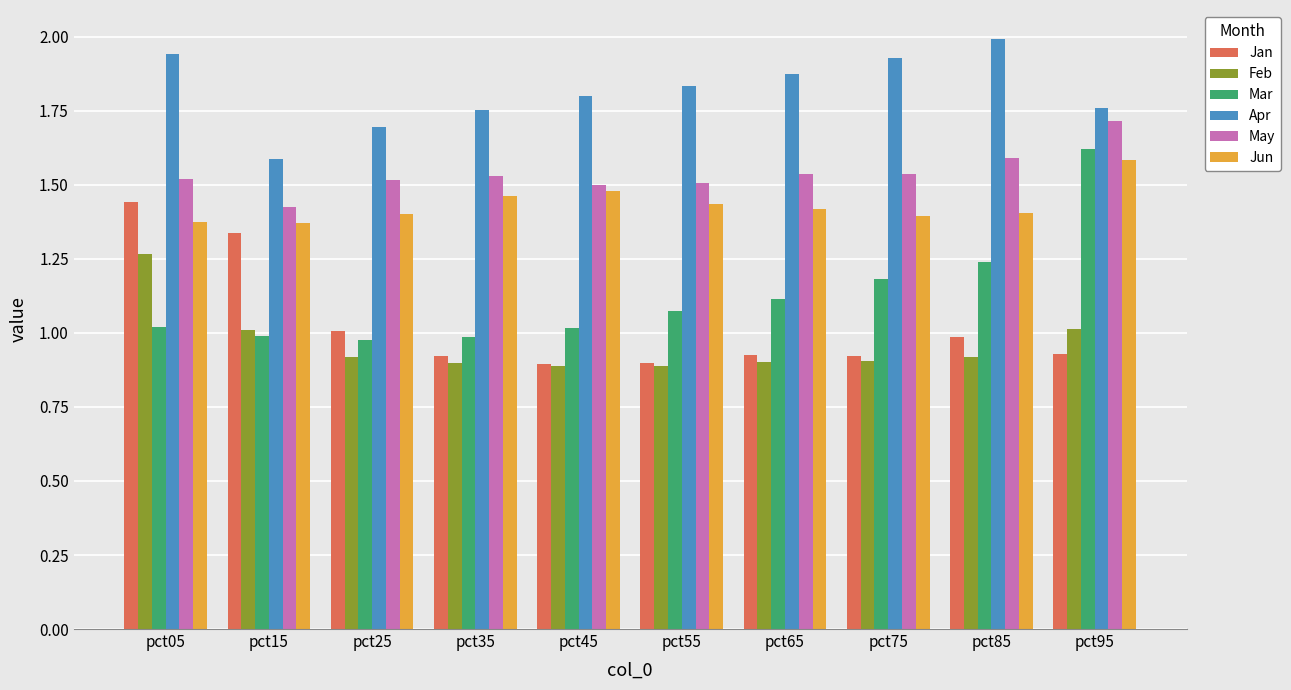

Are the bars horizontal?

No